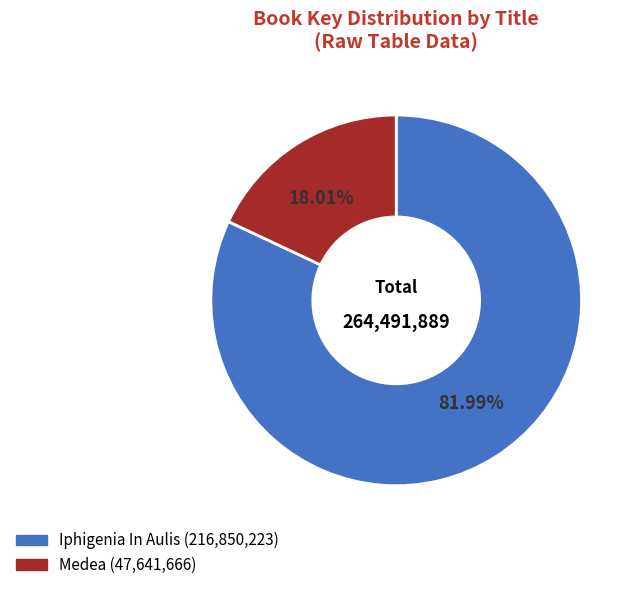

Rank the categories by value from highest to lowest.

Iphigenia In Aulis, Medea